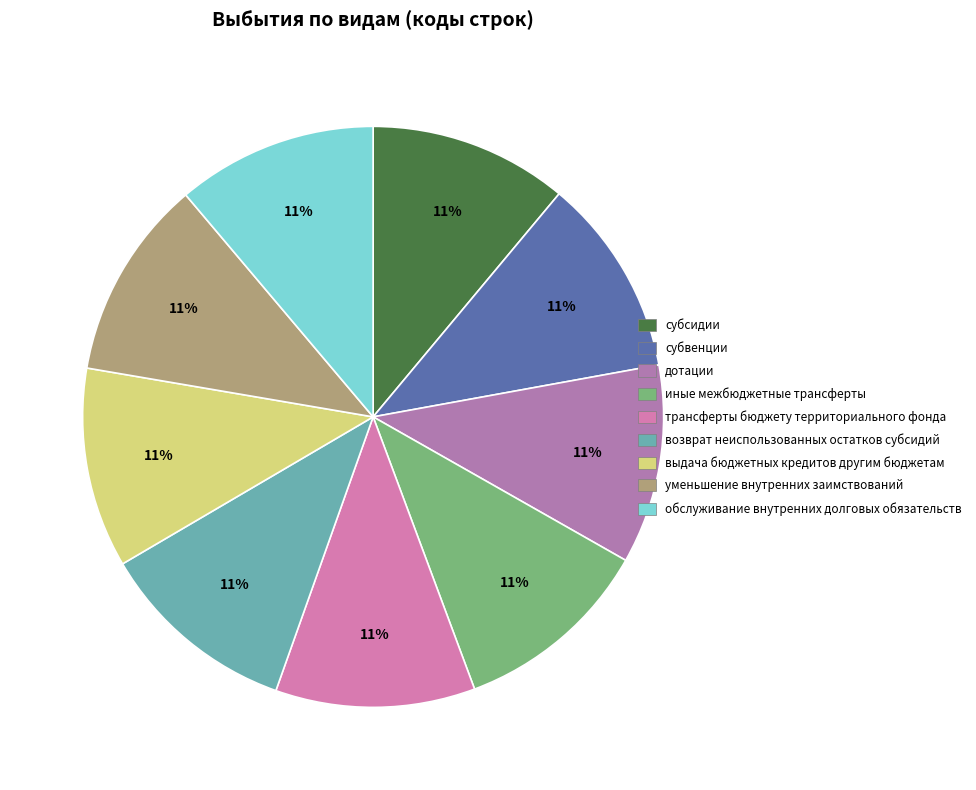

How many segments does this pie chart have?

9